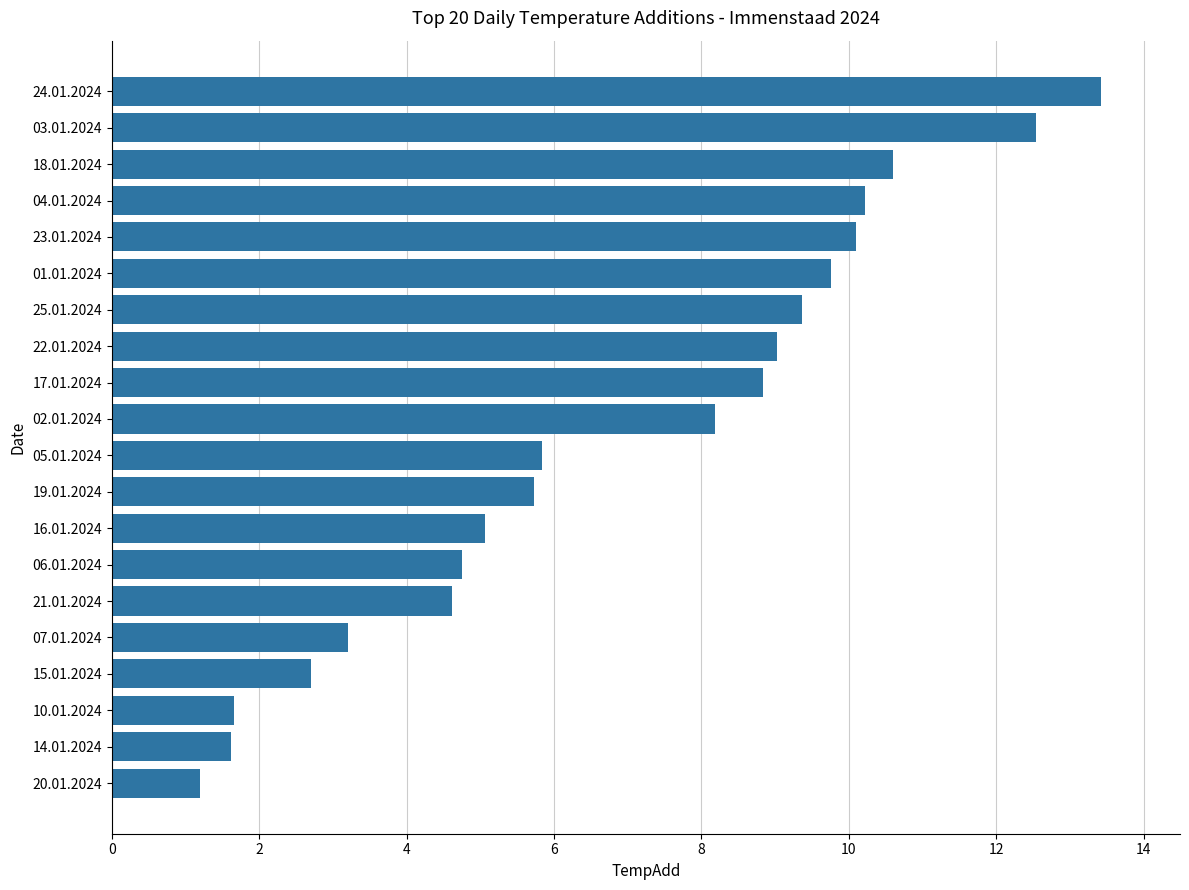

Approximately how many times larger is the value at 17.01.2024 compared to 06.01.2024?

1.9